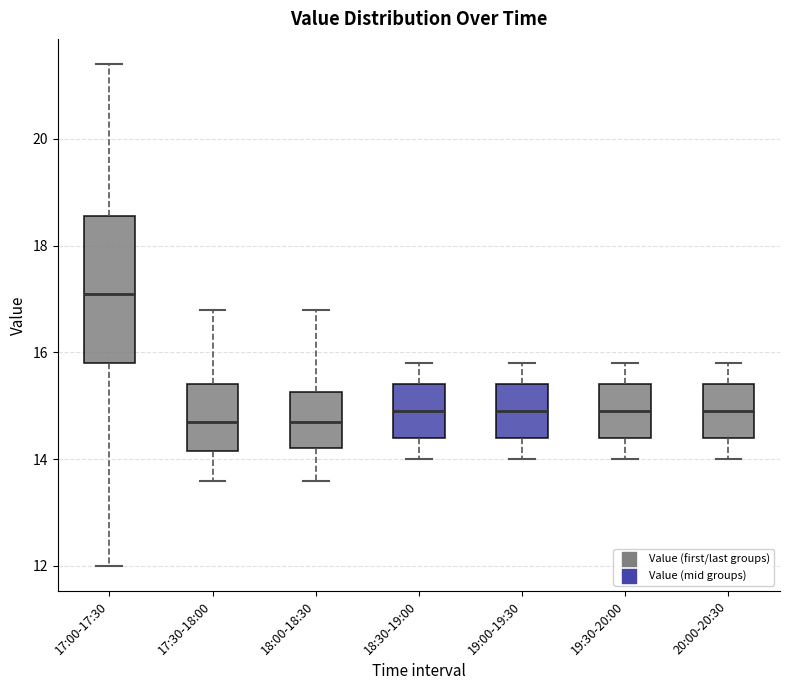

Which box has the highest median line?

17:00-17:30